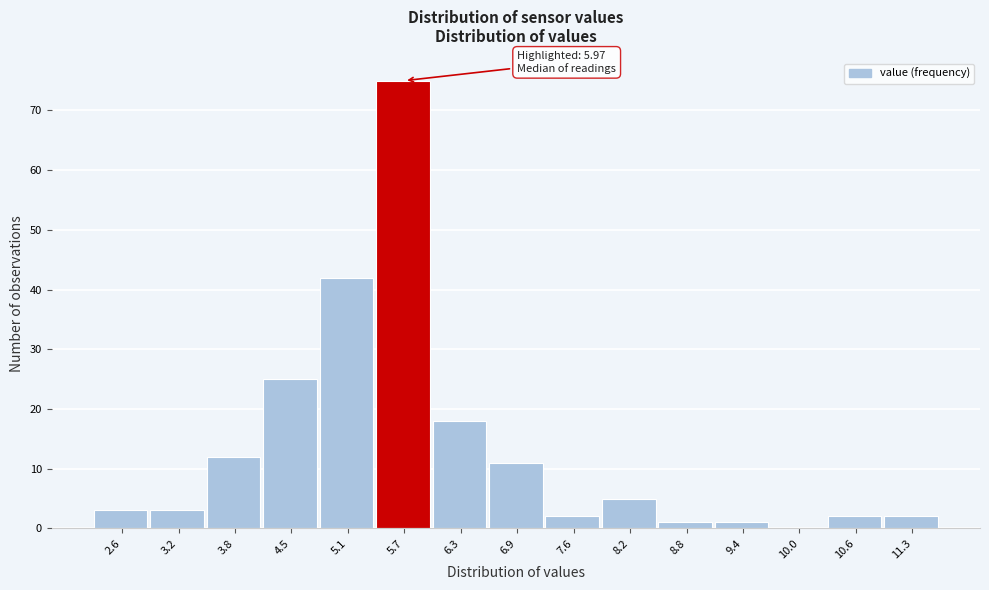

Over which range of the x-axis is the bar tallest?

5.4 to 6.0